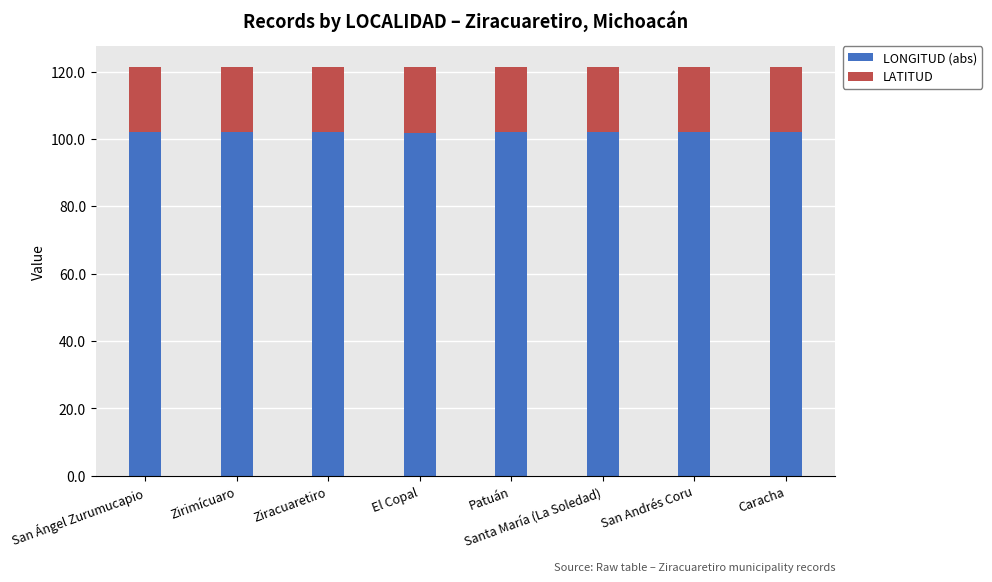

What is the total value across all series at Zirimícuaro?

121.4